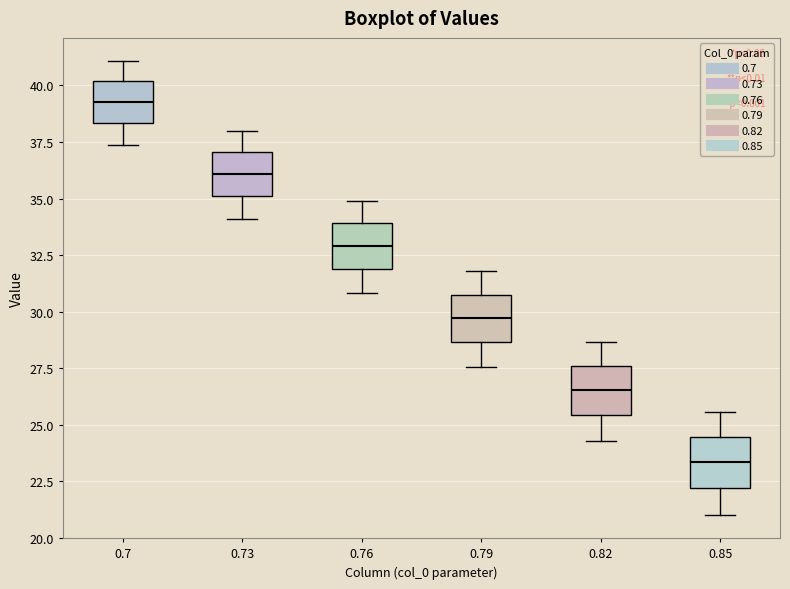

Reading left to right, transcribe this box plot: for each box, give where its median line is, the range the box spans, and where its two whiskers end, as read against the y-axis. The values are not printed on the chart, so give them approximately, as read against the axis.

0.7: median 39.5, box 38.5 to 40.0, whiskers 37.5 to 41.0
0.73: median 36.0, box 35.0 to 37.0, whiskers 34.0 to 38.0
0.76: median 33.0, box 32.0 to 34.0, whiskers 31.0 to 35.0
0.79: median 29.5, box 28.5 to 31.0, whiskers 27.5 to 32.0
0.82: median 26.5, box 25.5 to 27.5, whiskers 24.5 to 28.5
0.85: median 23.5, box 22.0 to 24.5, whiskers 21.0 to 25.5